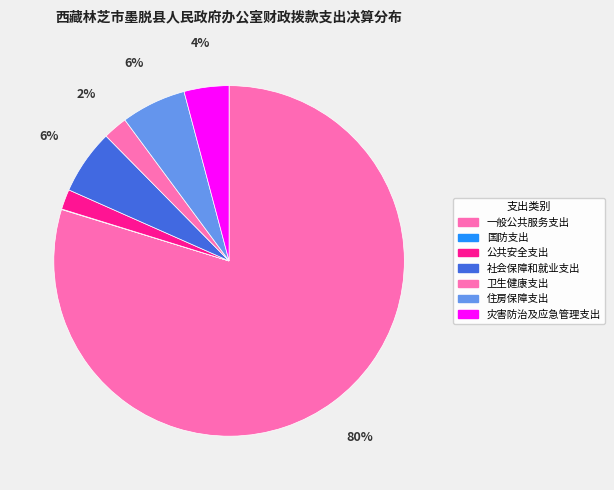

To the nearest percent, what portion does 一般公共服务支出 represent?

80%